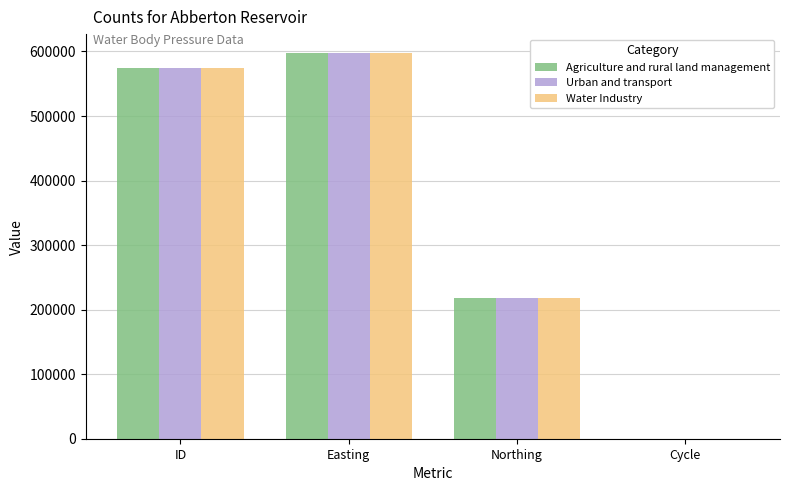

What are all the series names shown in the legend?

Agriculture and rural land management, Urban and transport, Water Industry